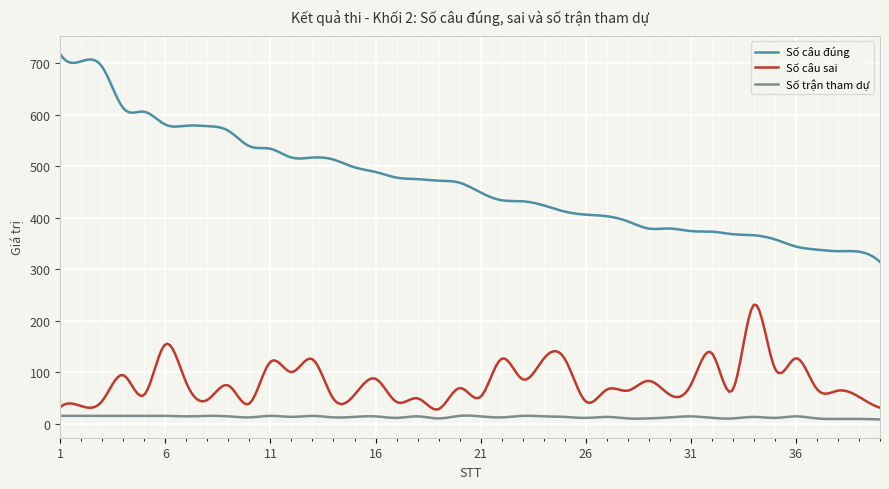

Rank the series by their maximum value, from lowest to highest.

Số trận tham dự, Số câu sai, Số câu đúng